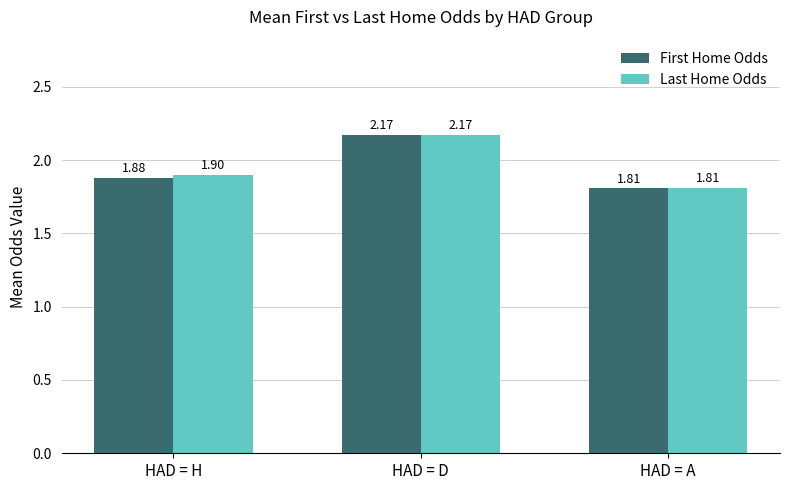

At which category is the sum across all series the highest?

HAD = D